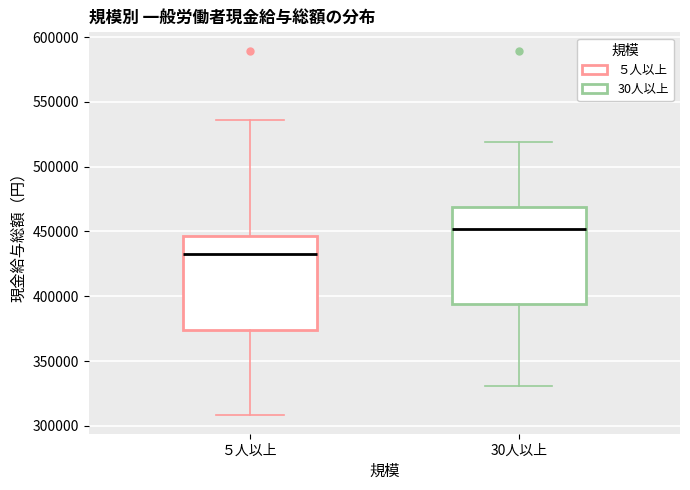

Where does the lower whisker of the box for ５人以上 end on the y-axis? The values are not printed on the chart, so give them approximately, as read against the axis.

310000